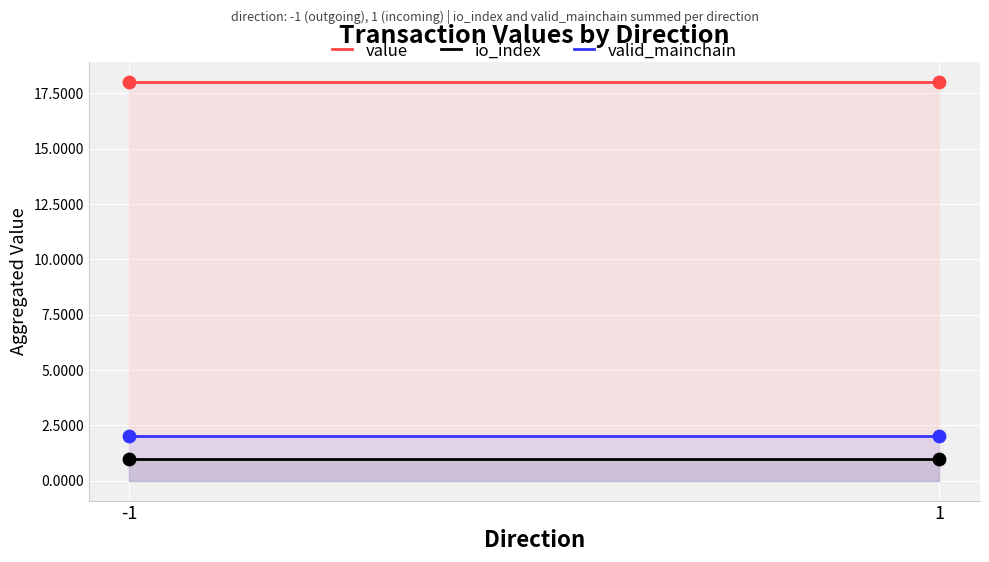

At how many categories does at least one series exceed 13?

2